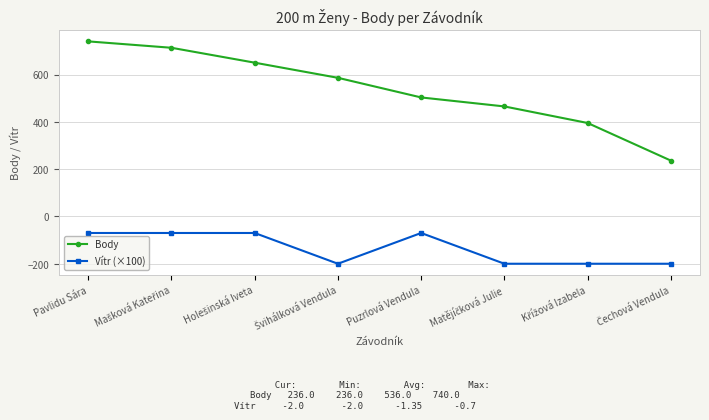

What is the difference between the maximum and minimum values in the Vítr (×100) series?

130